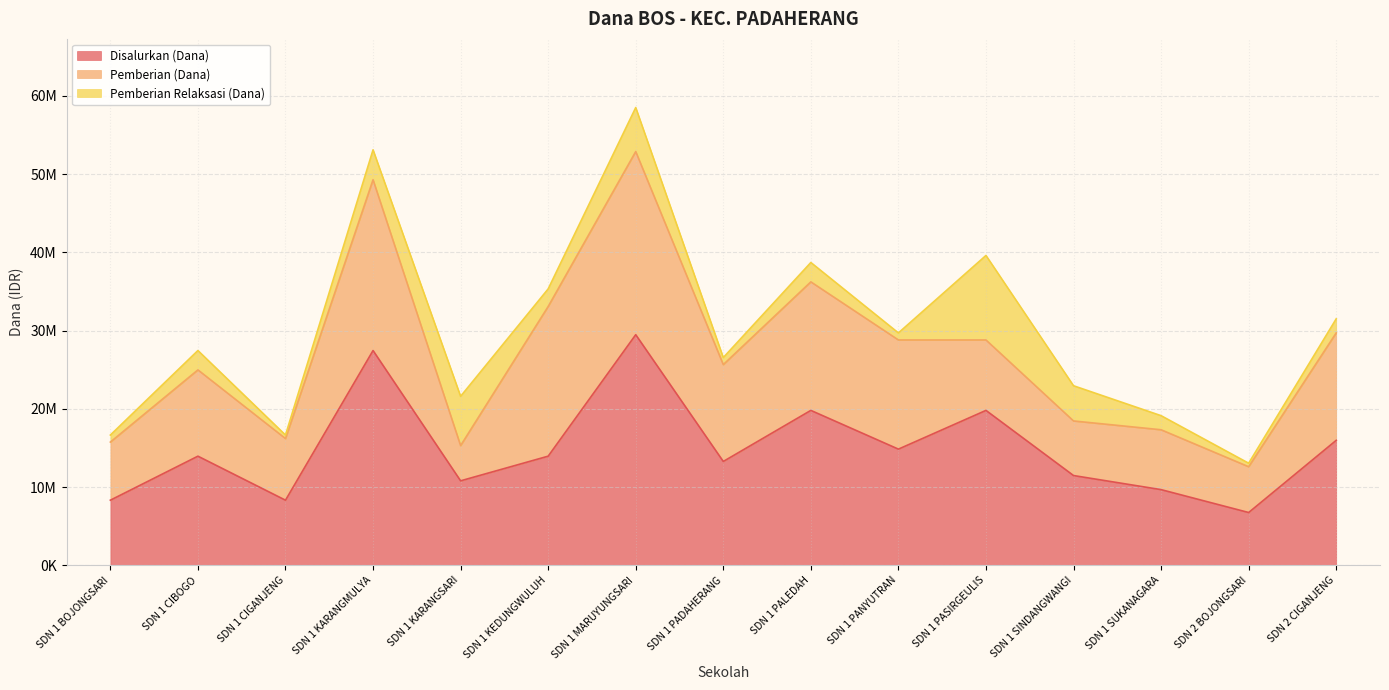

Where is Pemberian Relaksasi (Dana) nearest to the value 5625000?

SDN 1 MARUYUNGSARI